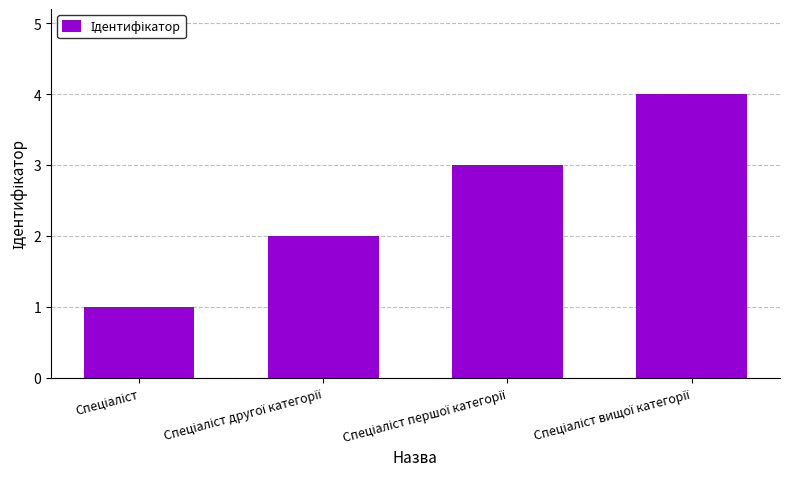

What is the difference between the maximum and minimum values?

3